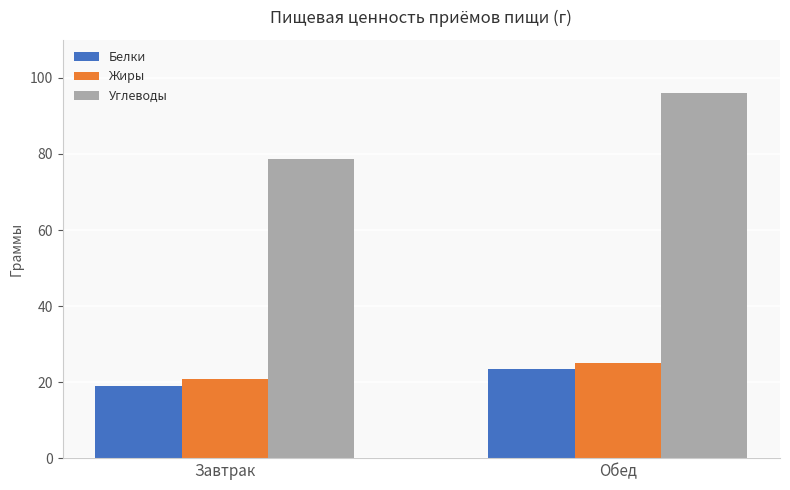

At which label does Белки reach its peak?

Обед